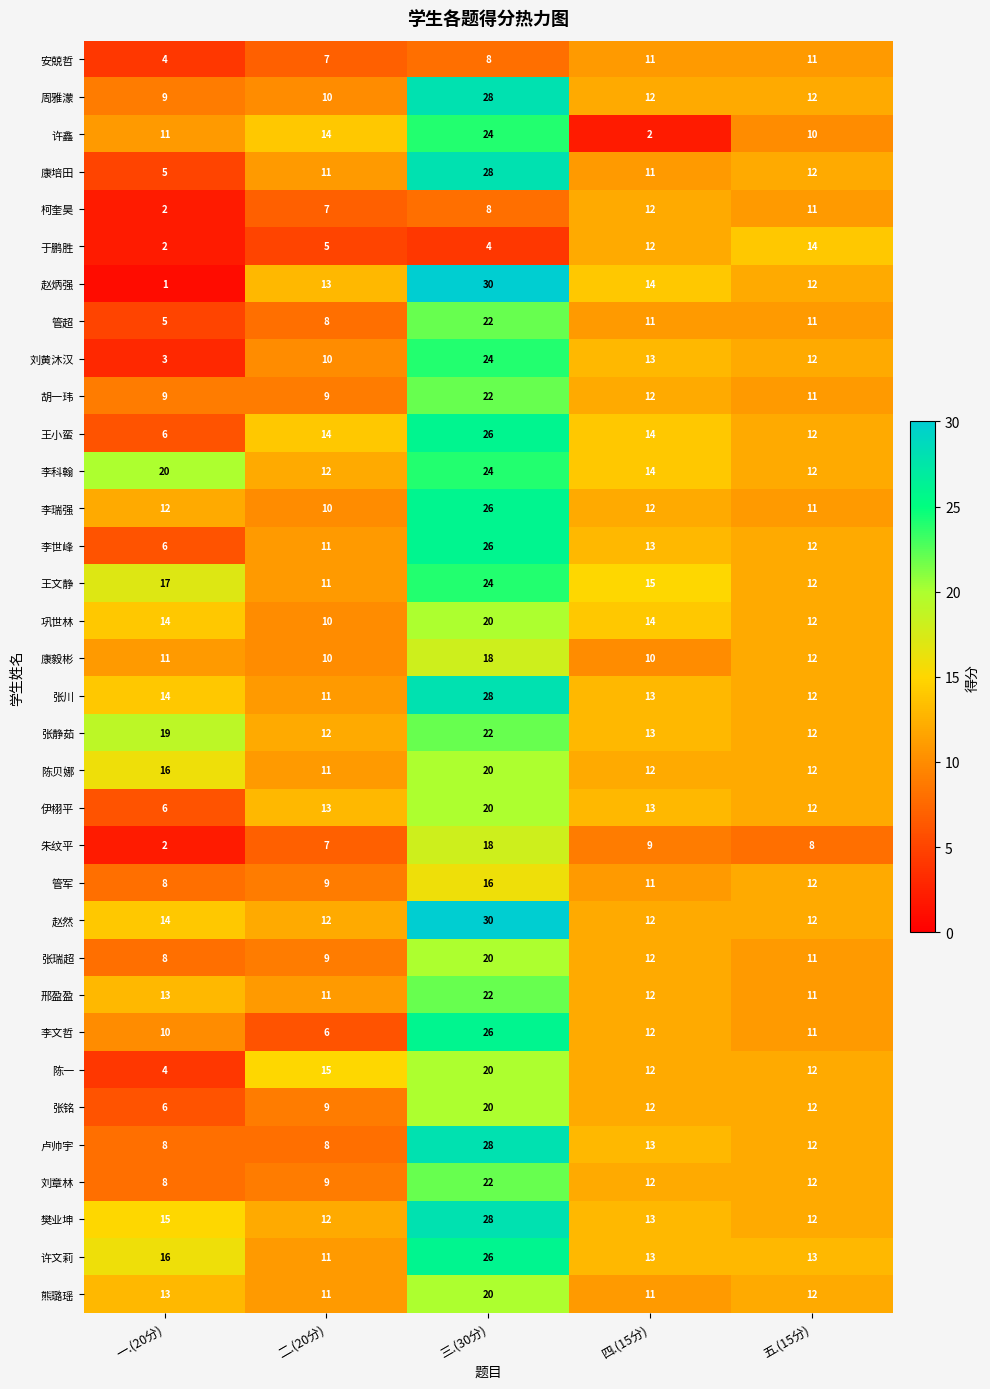

Which category has the lowest value across all series?

一.(20分)